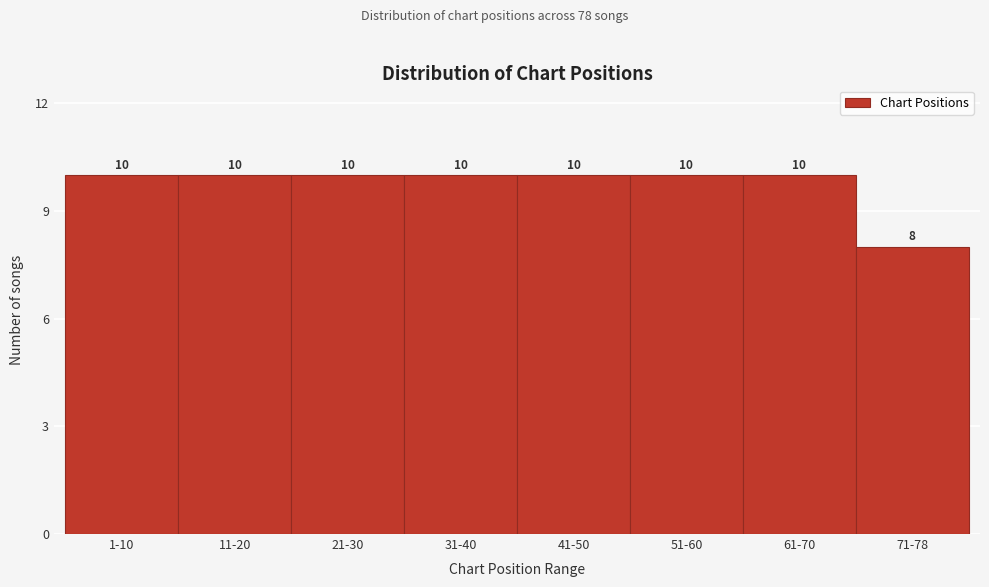

Reading left to right, list all the values displayed in this chart.

1-10=10	11-20=10	21-30=10	31-40=10	41-50=10	51-60=10	61-70=10	71-78=8